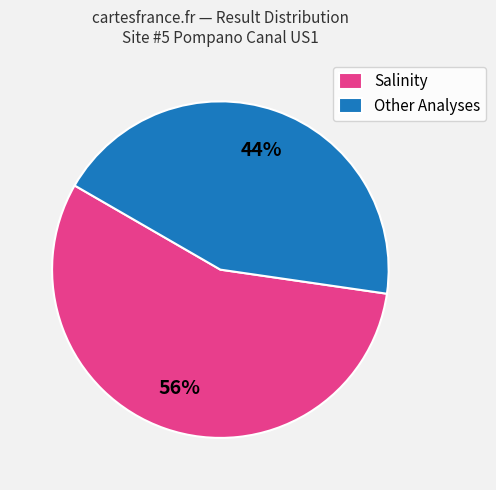

Rank the categories by value from lowest to highest.

Other Analyses, Salinity